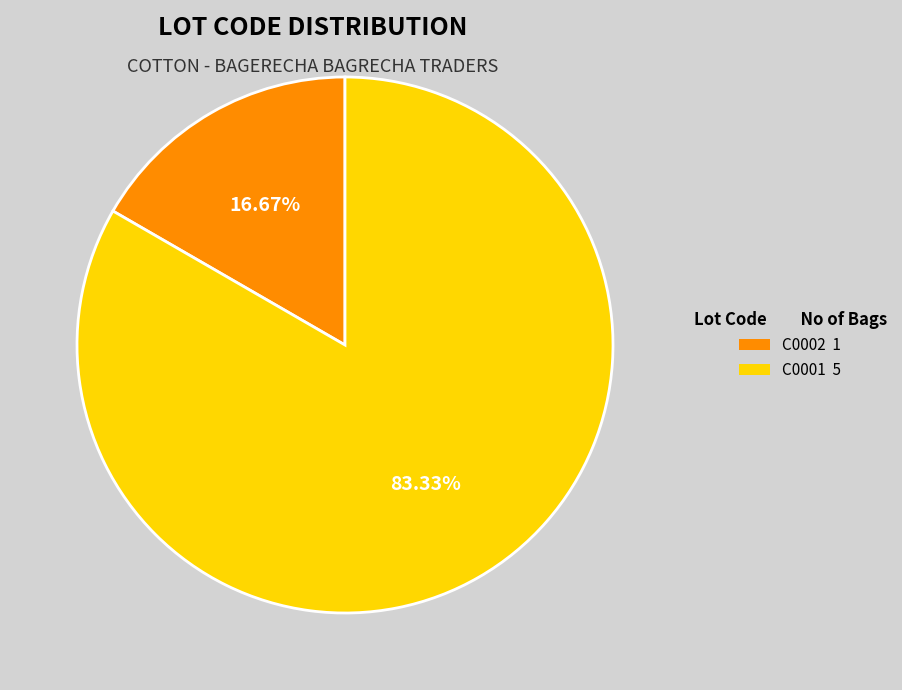

Which slice is the largest?

C0001